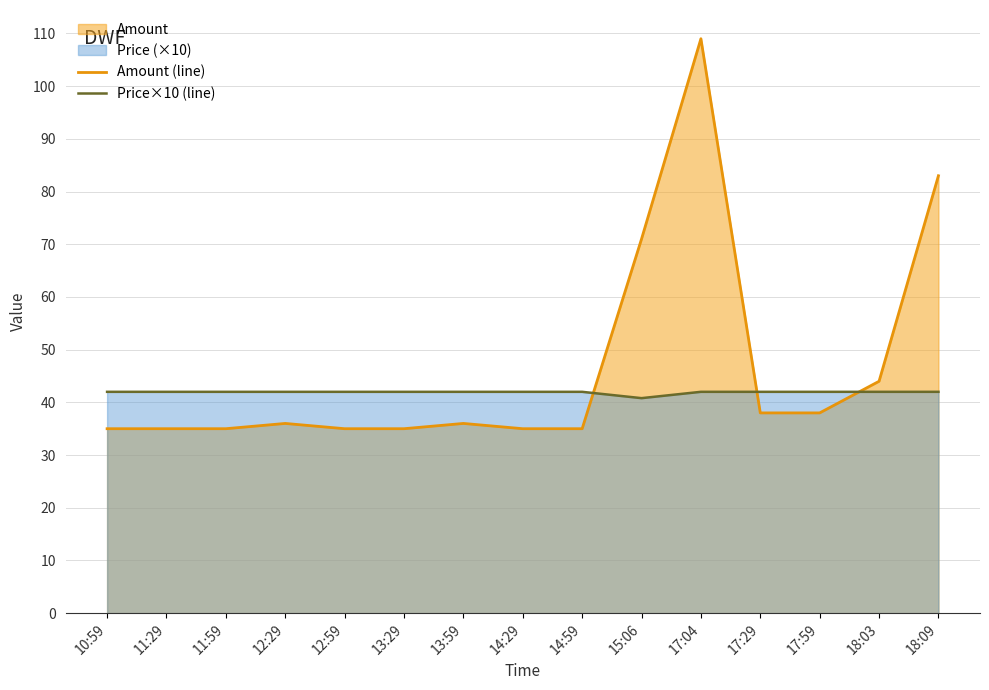

Which series changed the most between 17:29 and 17:59?

Amount (line)